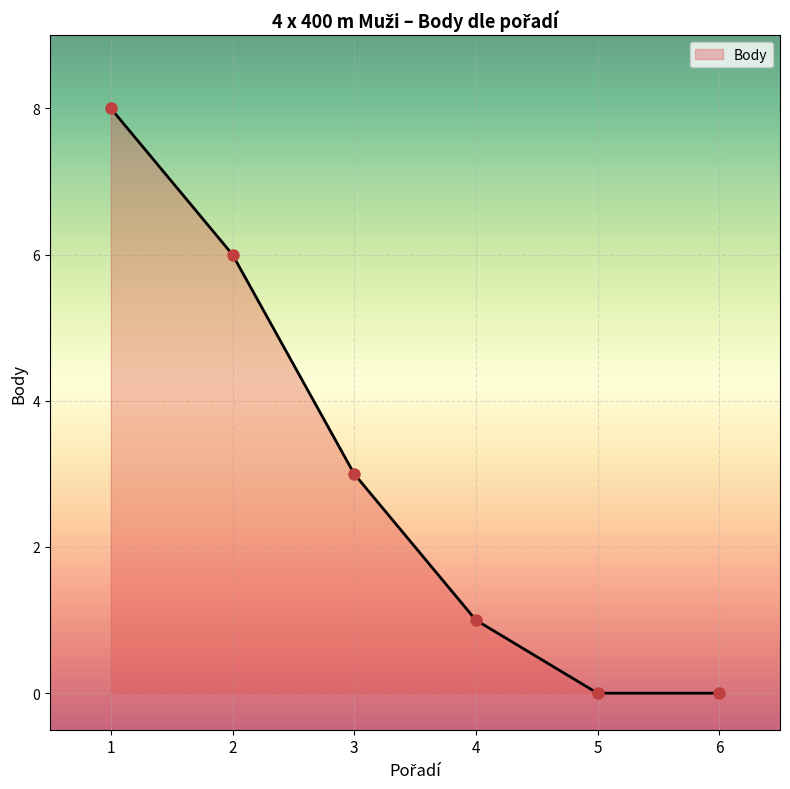

True or false: the data shows 6 at 2.

True